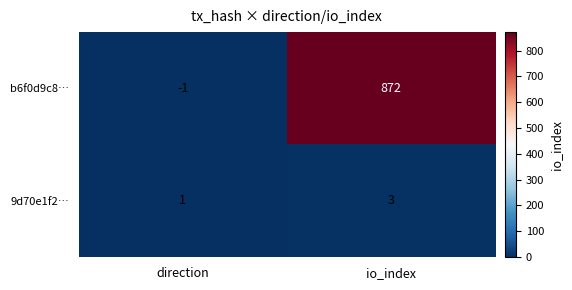

What is the sum of the 9d70e1f2… values at direction and io_index?

4